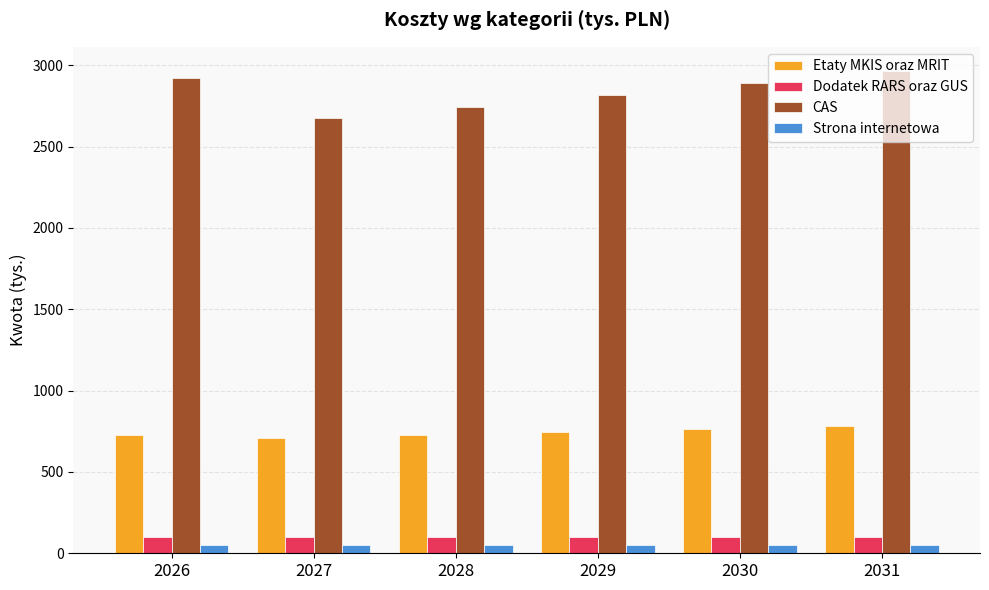

True or false: Strona internetowa has a value of 50.0 at 2029.

True